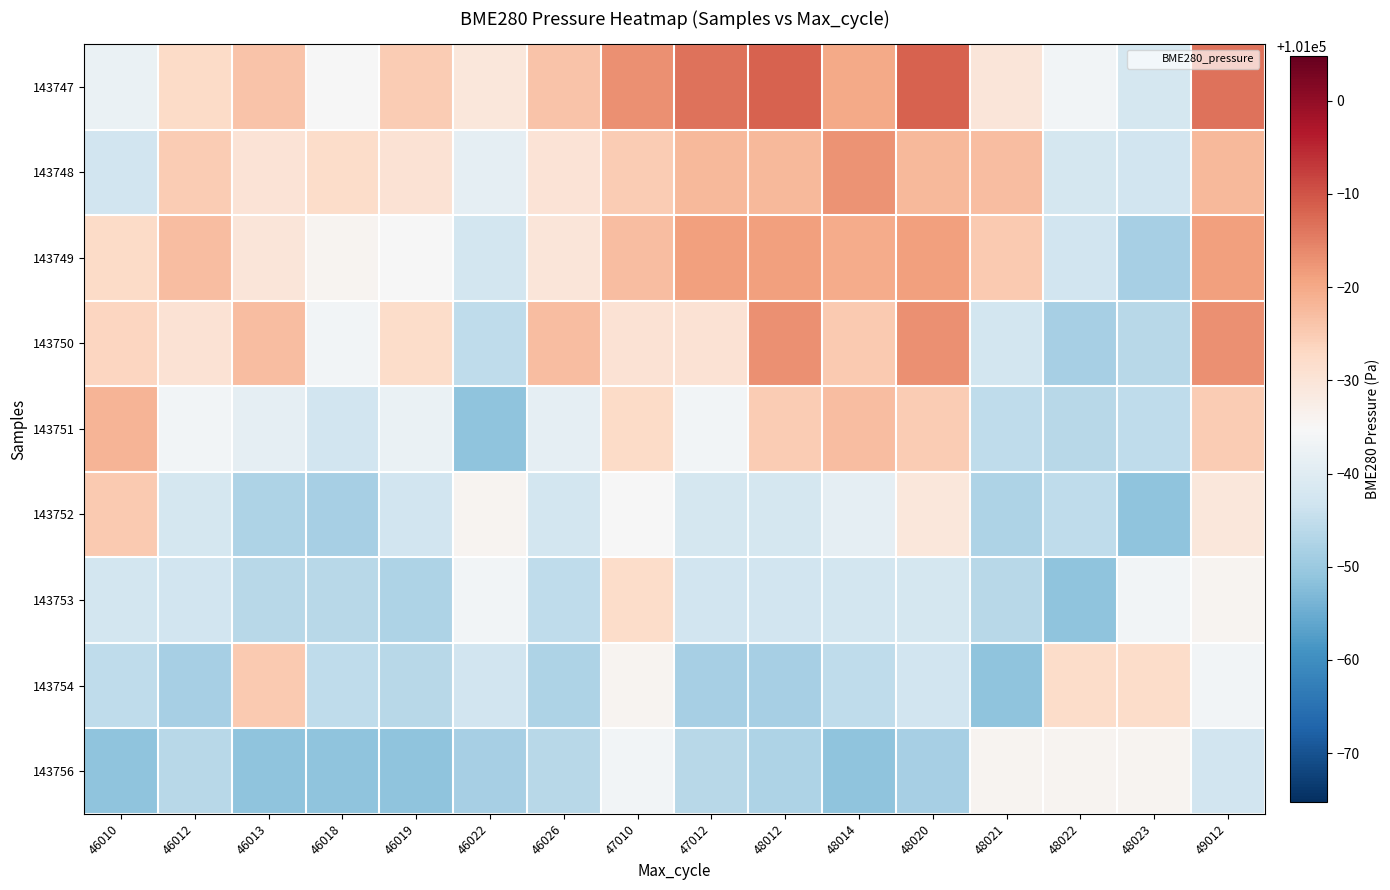

What is the minimum value shown in the chart?

100948.6